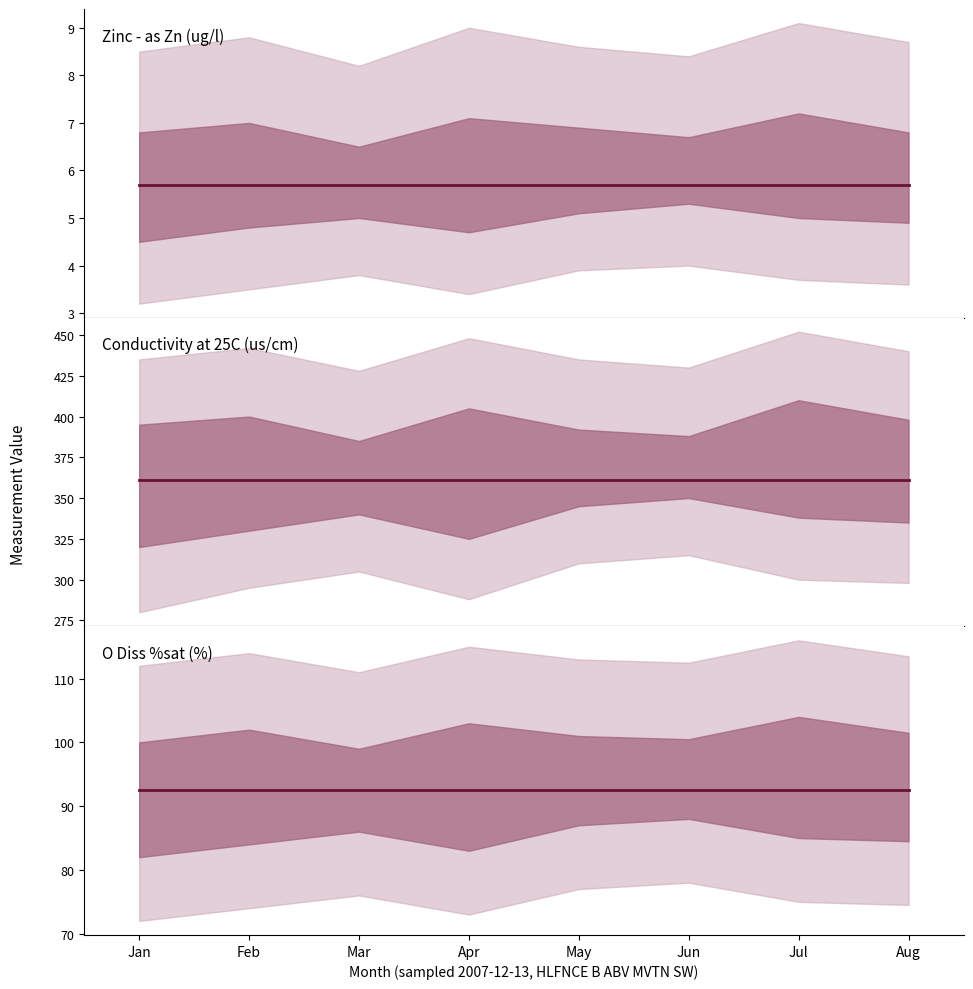

Which has a higher value, Jun or Jan?

Jun